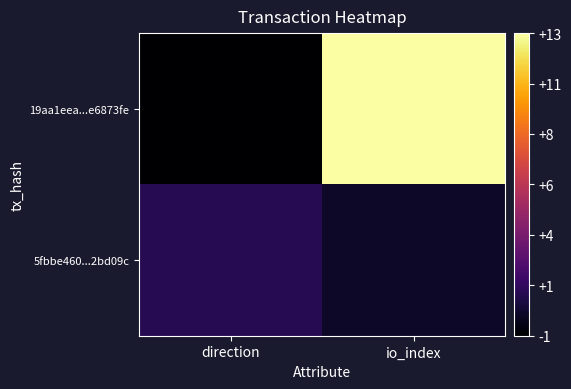

Between io_index and direction, which is larger?

io_index